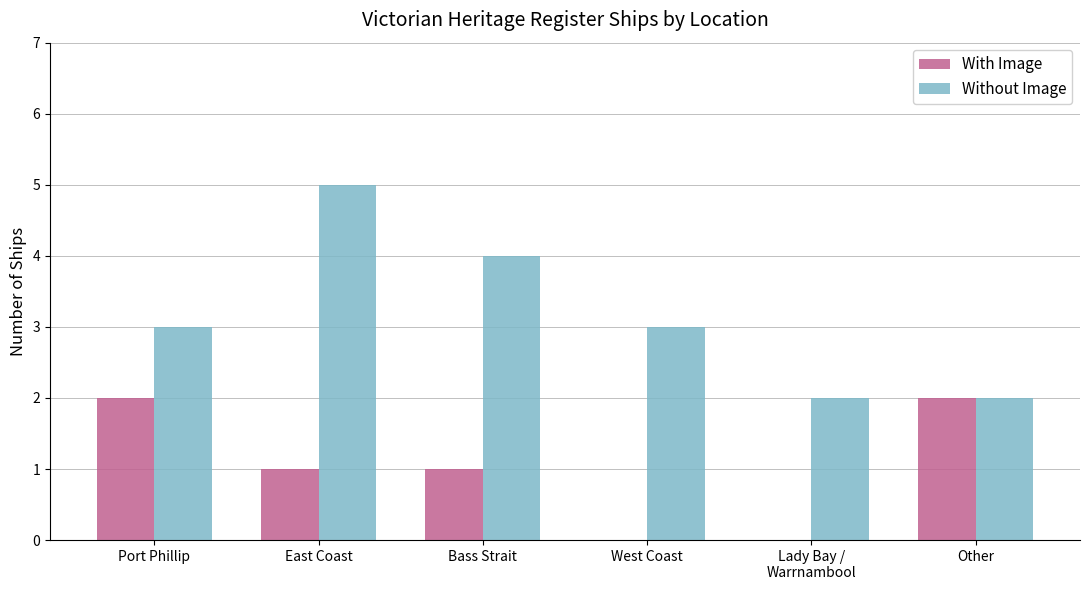

Which label corresponds to the largest value in the chart?

East Coast